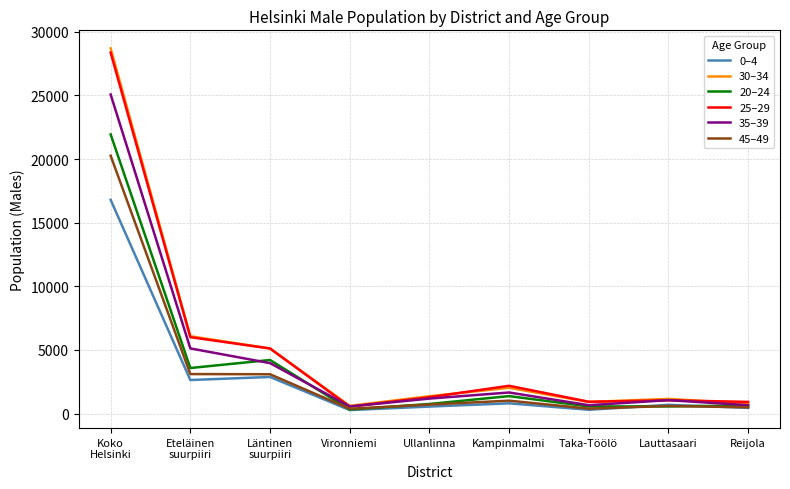

Is the value of 25–29 at Ullanlinna greater than the value of 20–24 at Reijola?

Yes